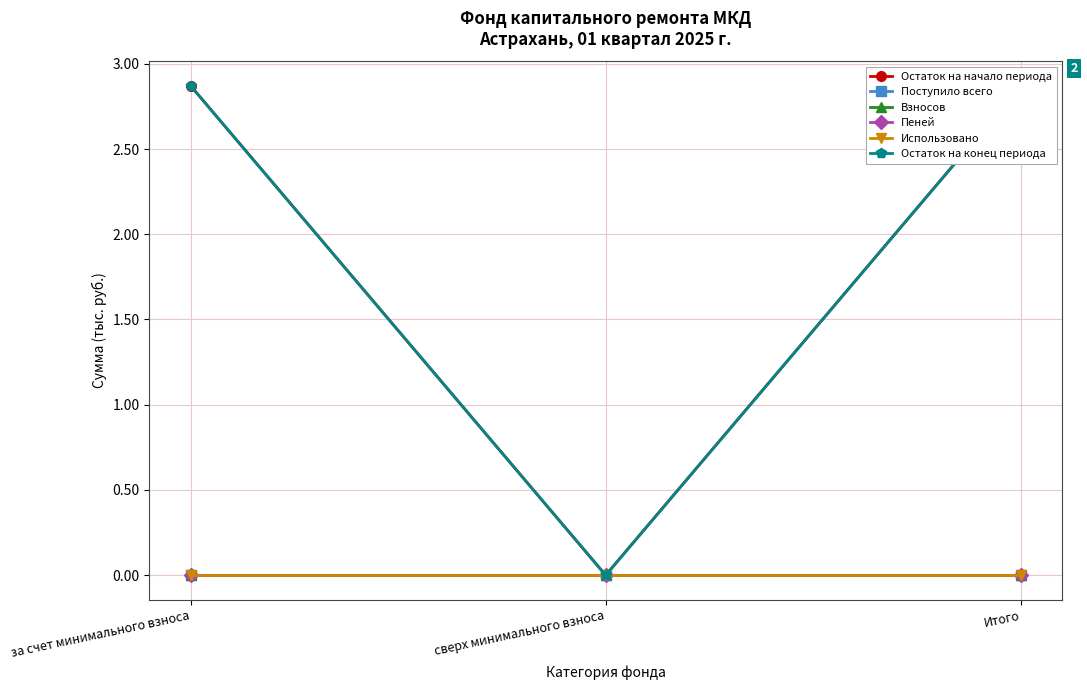

At how many categories does at least one series exceed 2?

2